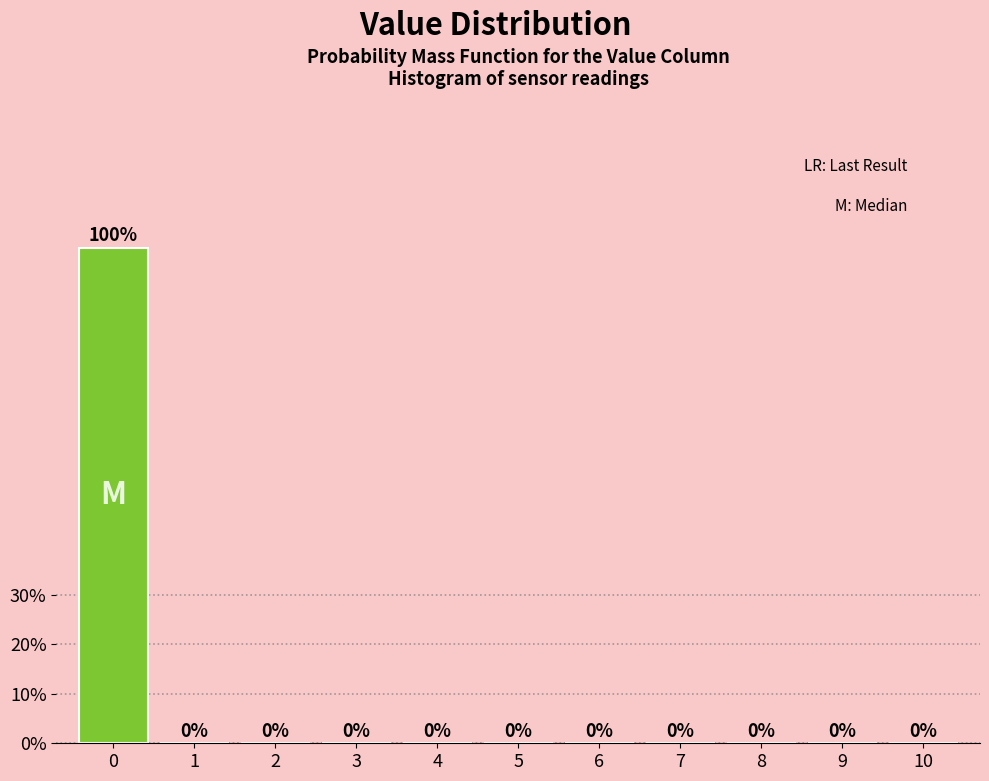

Reading left to right, transcribe this chart: for each bar, give the range it covers on the x-axis and its height.

-0.5 to 0.5: 100
0.5 to 1.5: 0
1.5 to 2.5: 0
2.5 to 3.5: 0
3.5 to 4.5: 0
4.5 to 5.5: 0
5.5 to 6.5: 0
6.5 to 7.5: 0
7.5 to 8.5: 0
8.5 to 9.5: 0
9.5 to 10.5: 0